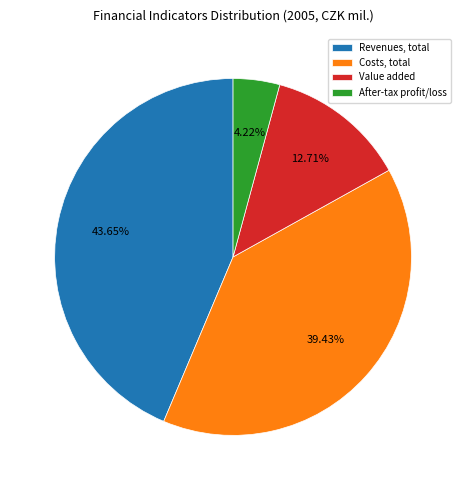

To the nearest percent, what portion does Value added represent?

13%